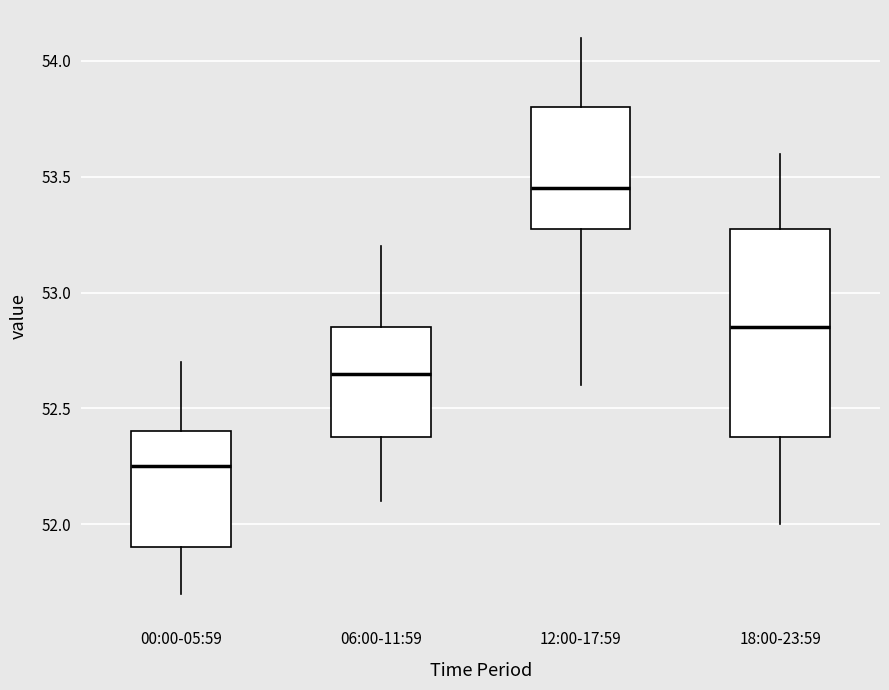

Which box's median line is the lowest?

00:00-05:59